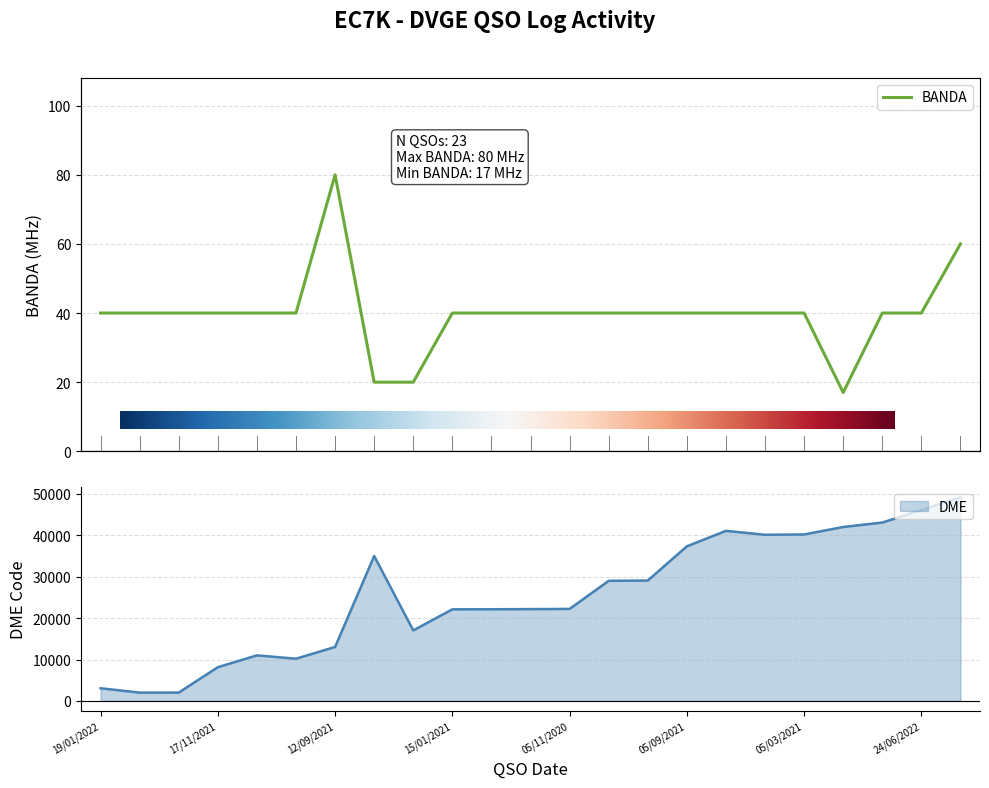

True or false: DME and BANDA cross at least once.

False